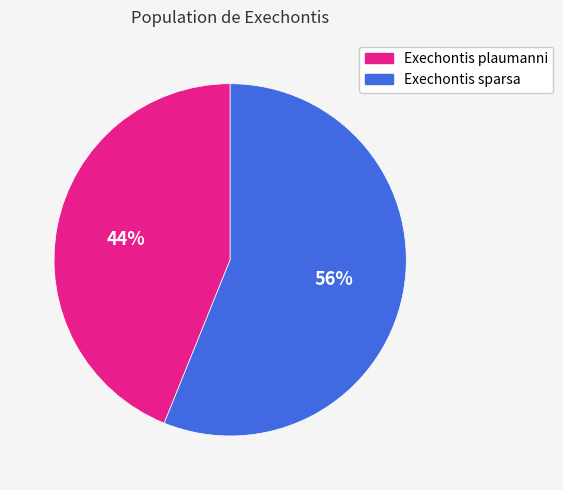

Combined, do Exechontis sparsa and Exechontis plaumanni account for over 50%?

Yes